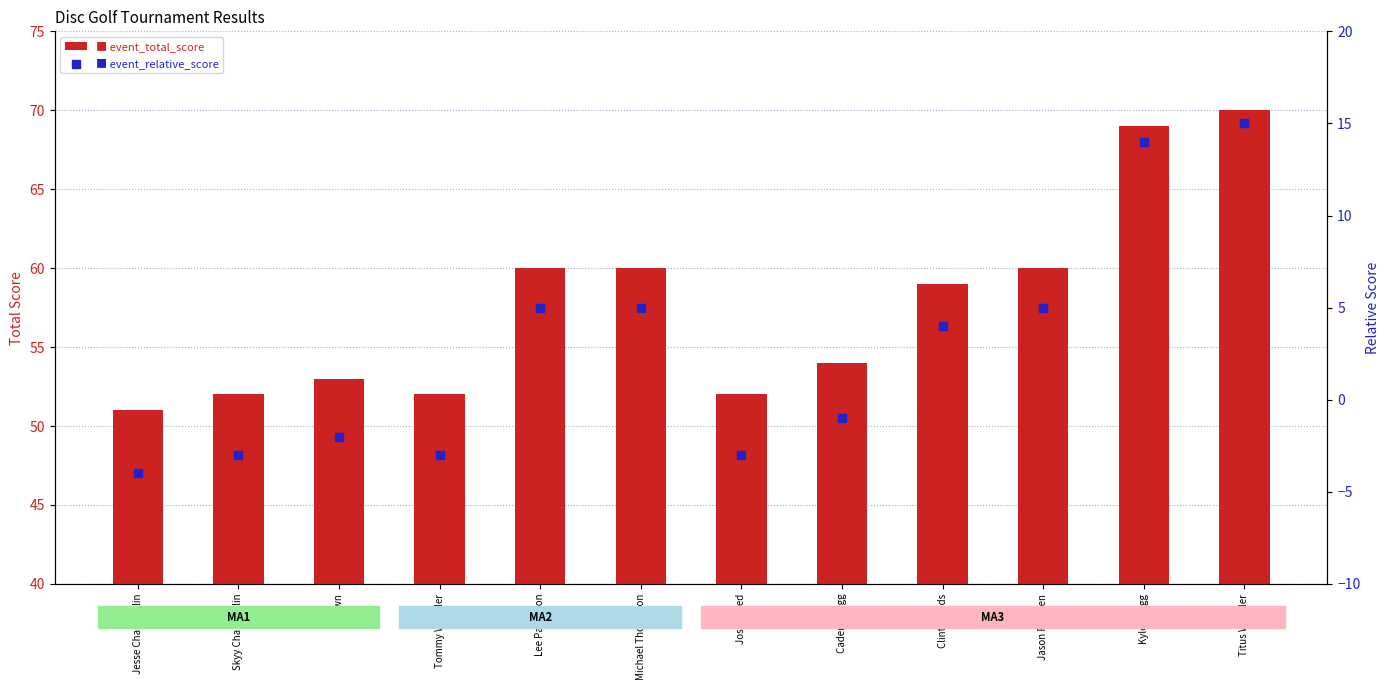

What are all the series names shown in the legend?

event_total_score, event_relative_score